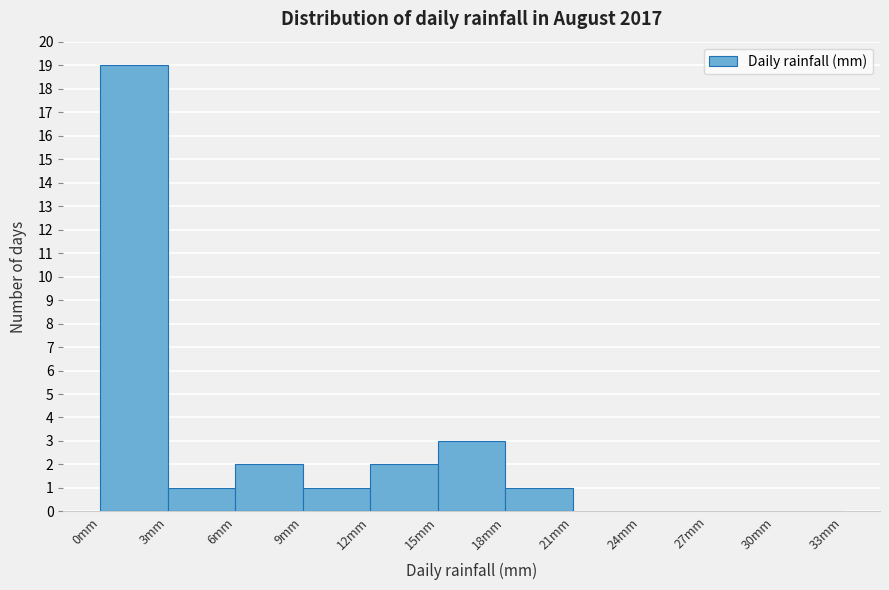

Reading left to right, list every bar in this chart as the range it spans on the x-axis followed by its height. The values are not printed on the chart, so give them approximately, as read against the axis.

0 to 3: 19
3 to 6: 1
6 to 9: 2
9 to 12: 1
12 to 15: 2
15 to 18: 3
18 to 21: 1
21 to 24: 0
24 to 27: 0
27 to 30: 0
30 to 33: 0